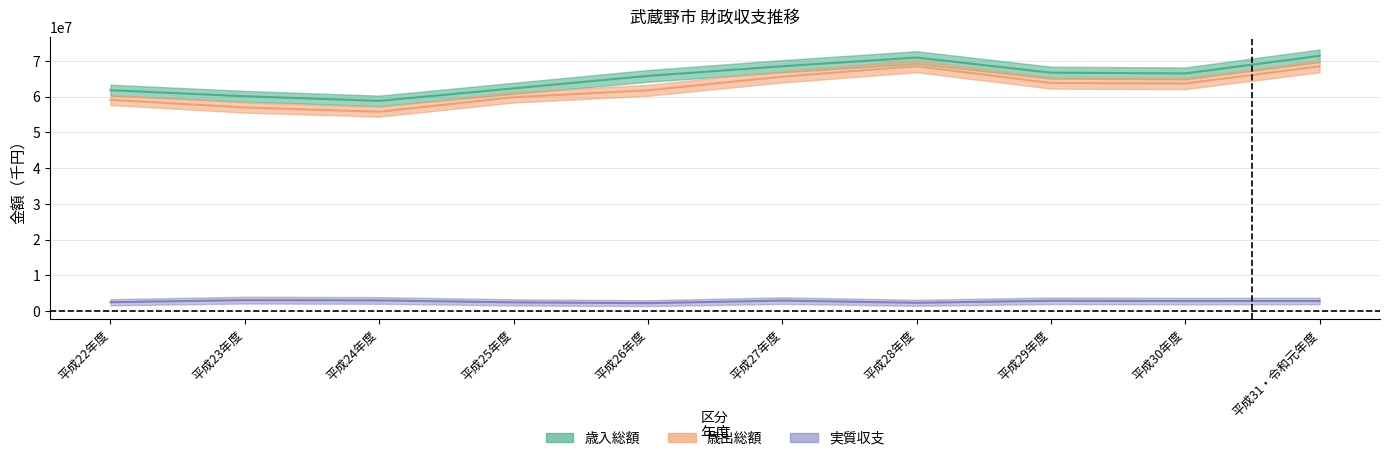

What is the value of the 歳出総額 point at the 10th from the left?

68465219